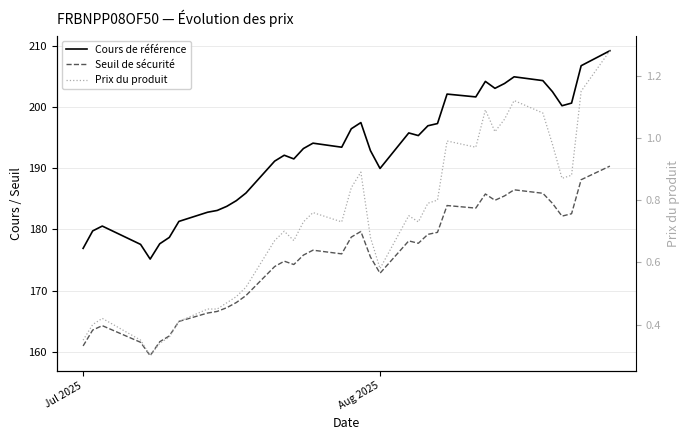

True or false: Prix du produit and Seuil de sécurité intersect in this chart.

False